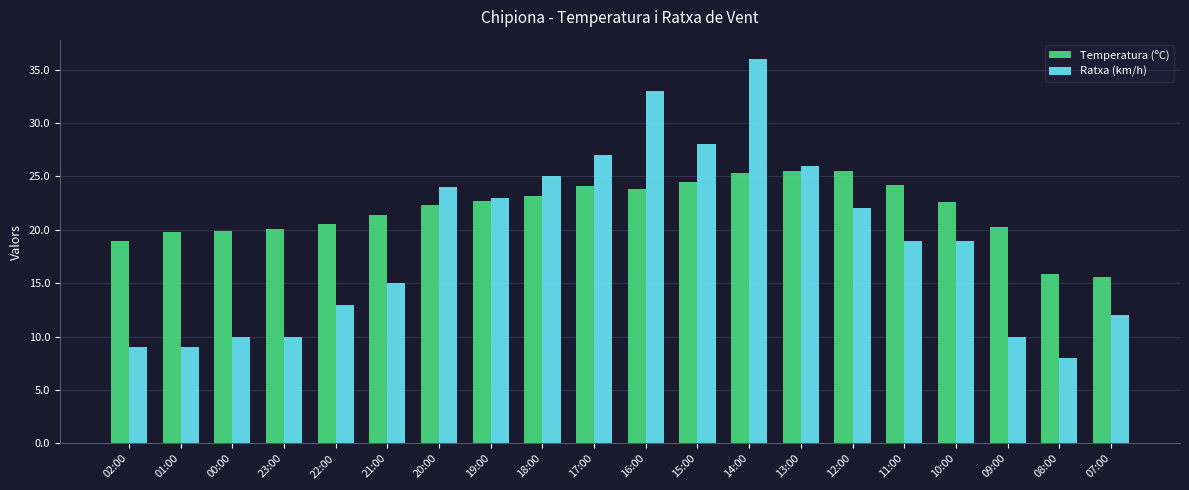

The value of Ratxa (km/h) at 13:00 is 26.0. True or false?

True